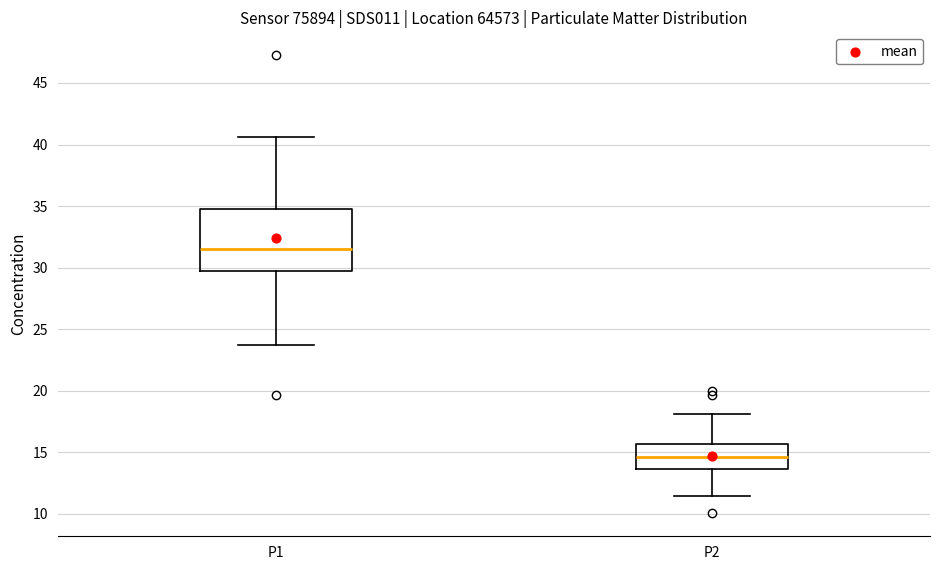

Where does the median line of the box for P2 sit on the y-axis? The values are not printed on the chart, so give them approximately, as read against the axis.

14.5